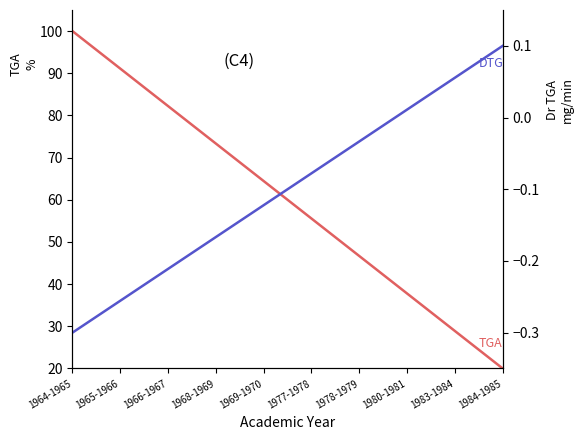

At which label does DTG reach its peak?

1984-1985